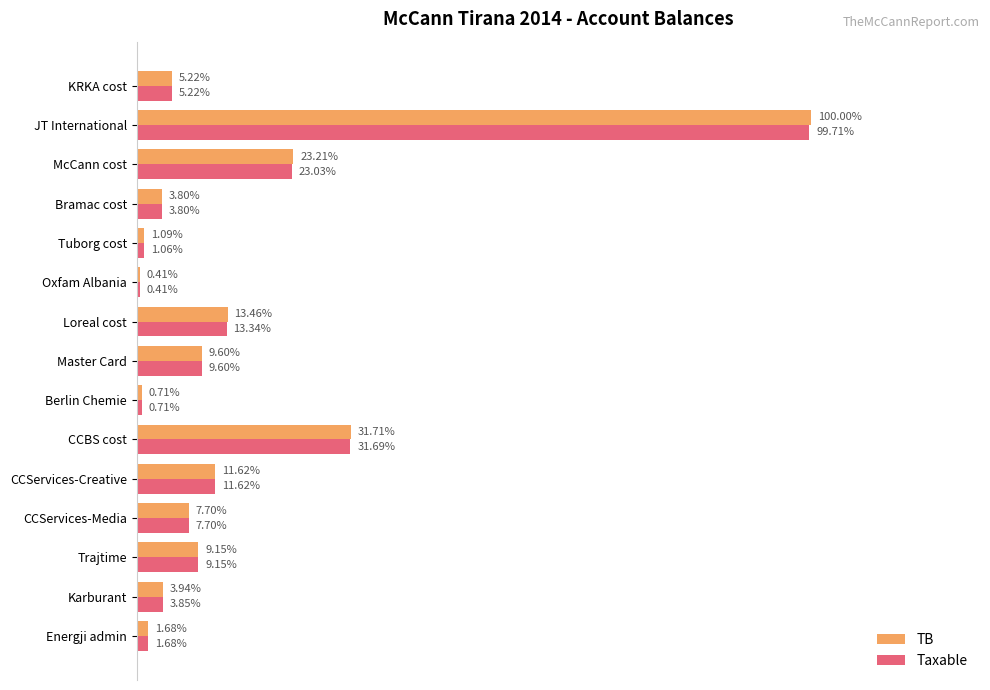

Reading left to right, extract all data points from this chart.

TB: 250227.1	588118.9	1366068.5	1149043.7	1735151.5	4735066.9	105900.0	1434003.2	2010362.2	61813.2	163090.0	567460.5	3465988.5	14931158.8	779642.1
Taxable: 250227.1	575296.9	1366068.5	1149043.7	1735151.5	4731146.9	105900.0	1433753.2	1991862.2	61813.2	157990.0	567460.5	3437988.5	14887859.8	779642.1